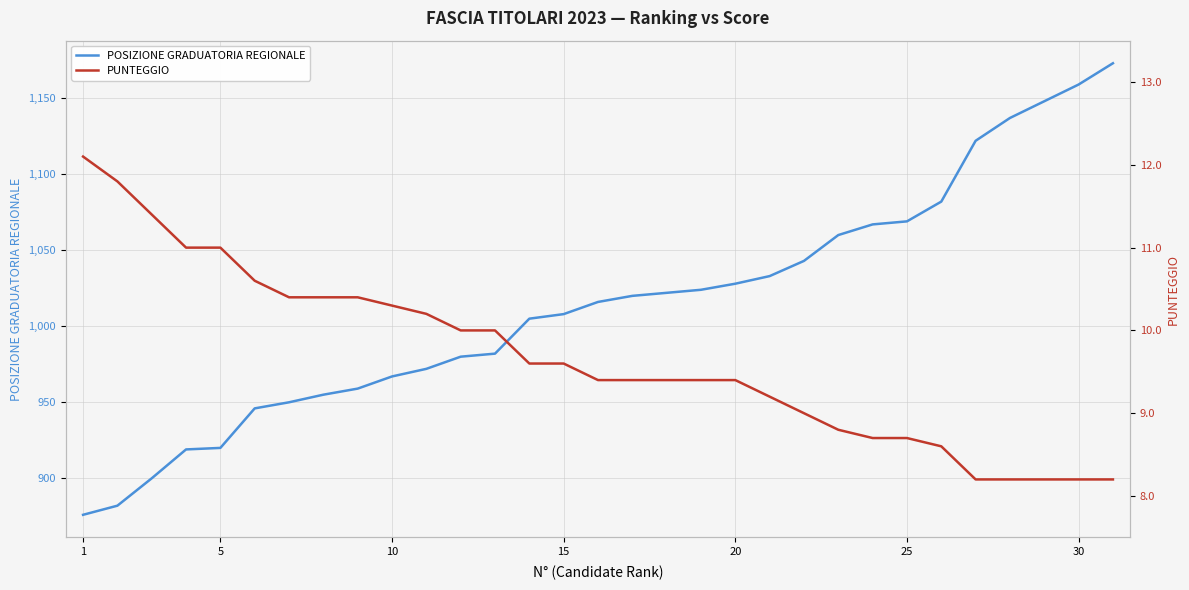

What are all the series names shown in the legend?

POSIZIONE GRADUATORIA REGIONALE, PUNTEGGIO